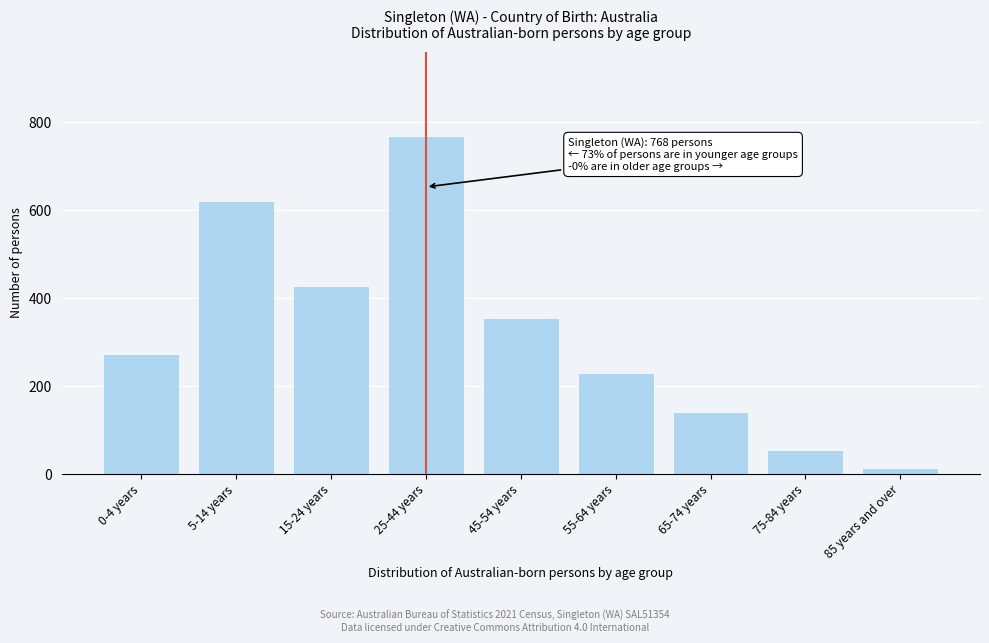

Reading right to left, what are all the values shown in this chart?

15	55	142	231	354	768	428	621	274